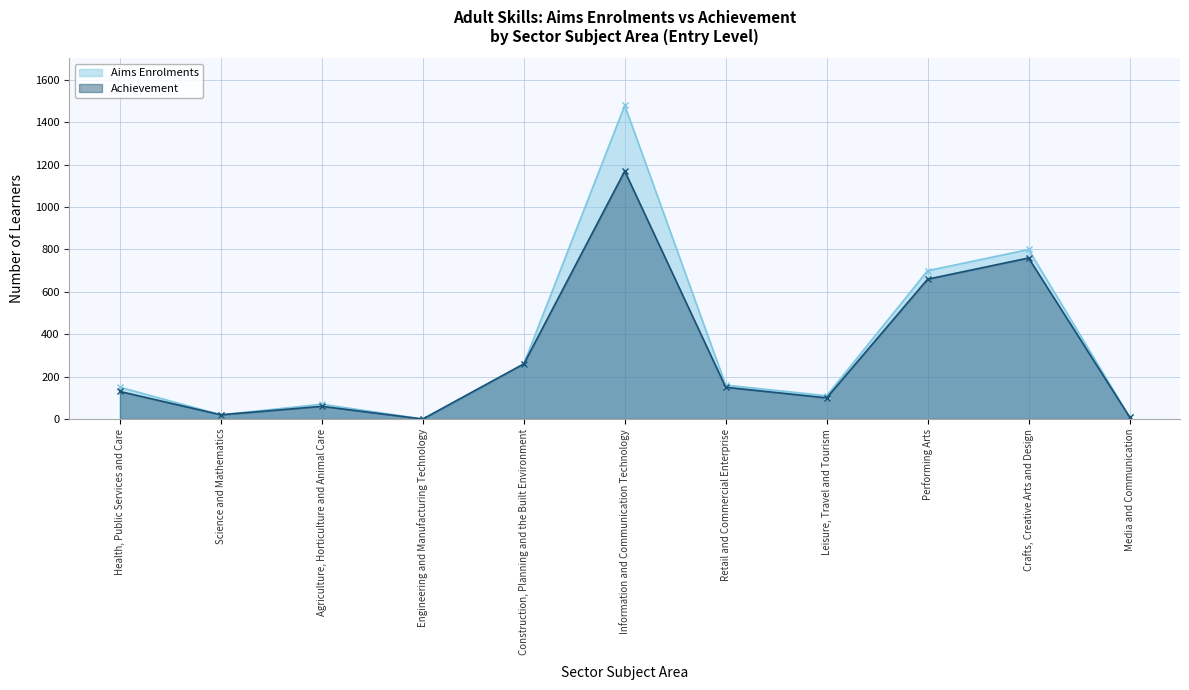

What is the difference between the second highest and minimum values in the Aims Enrolments series?

800